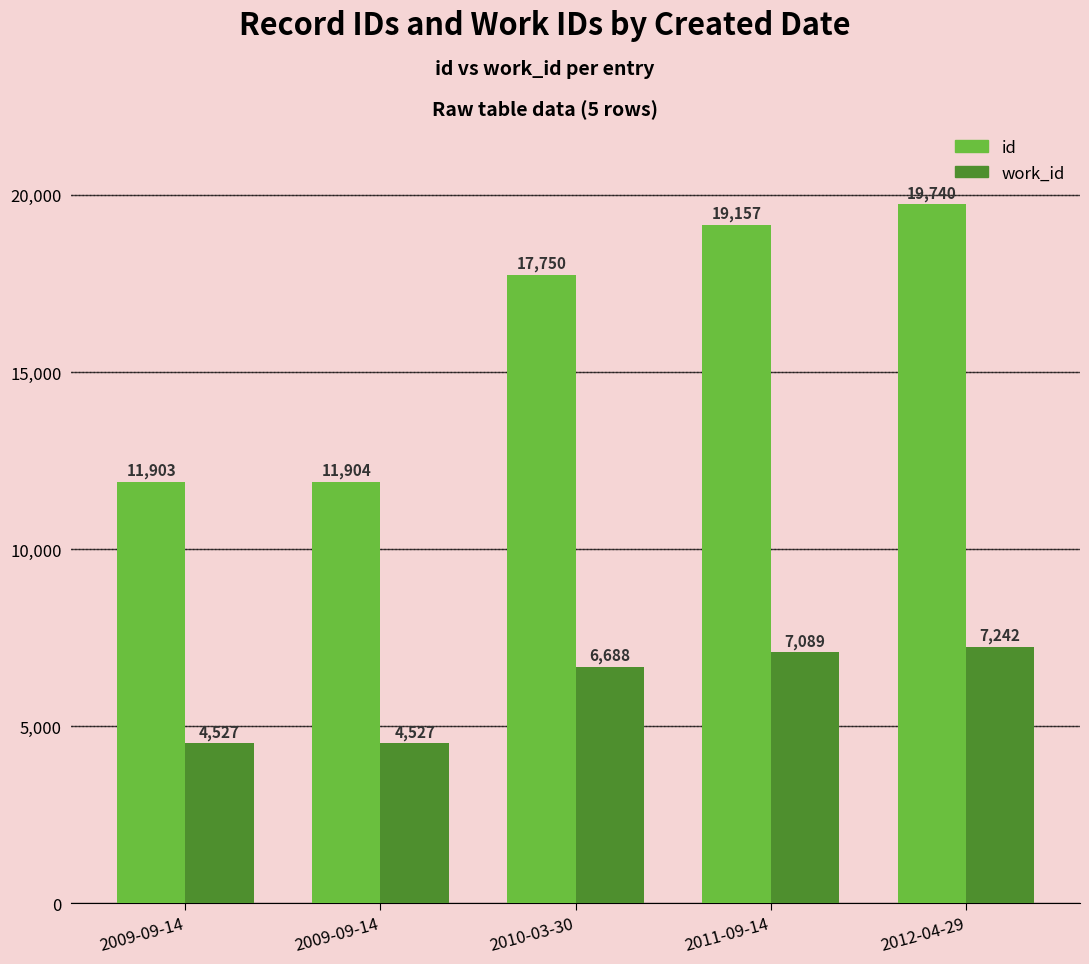

What is the sum of the id values at 2009-09-14 and 2010-03-30?

29654